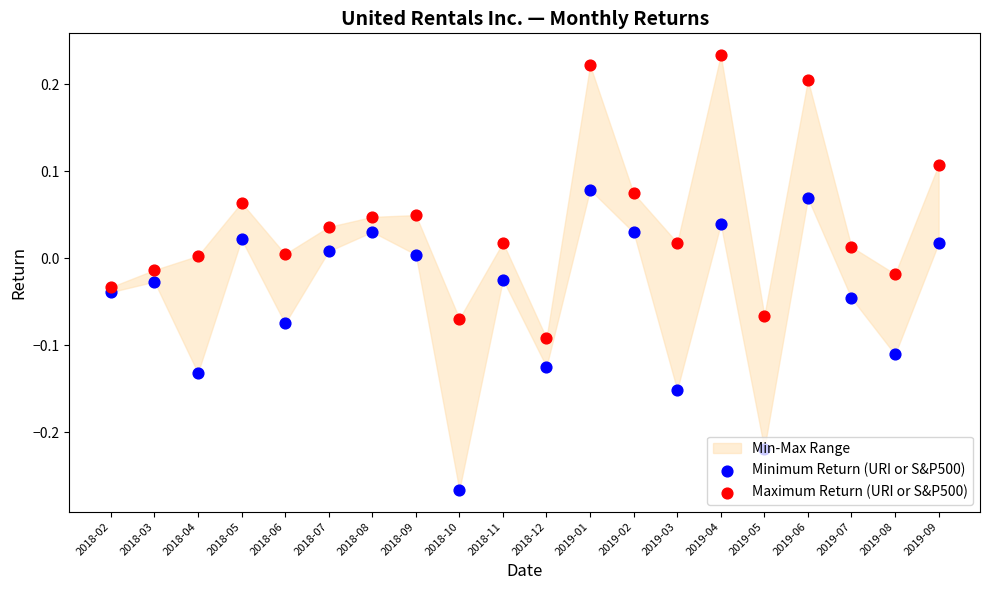

Is the value of Maximum Return (URI or S&P500) at 2019-06 greater than the value of Minimum Return (URI or S&P500) at 2019-07?

Yes